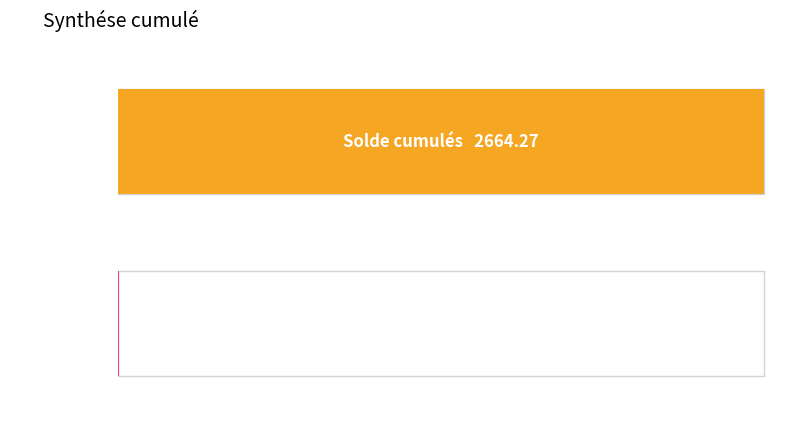

List the labels in order of value, largest first.

Solde cumulés, Total Congés Payés Pris